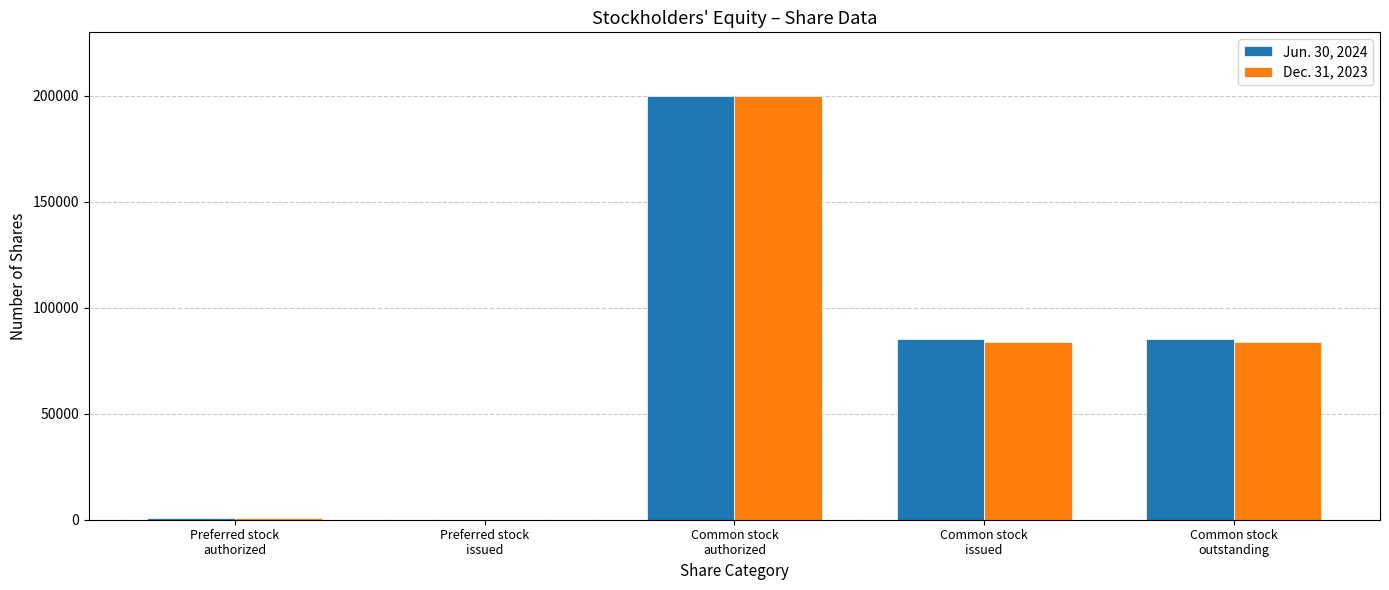

How many series are shown in this chart?

2